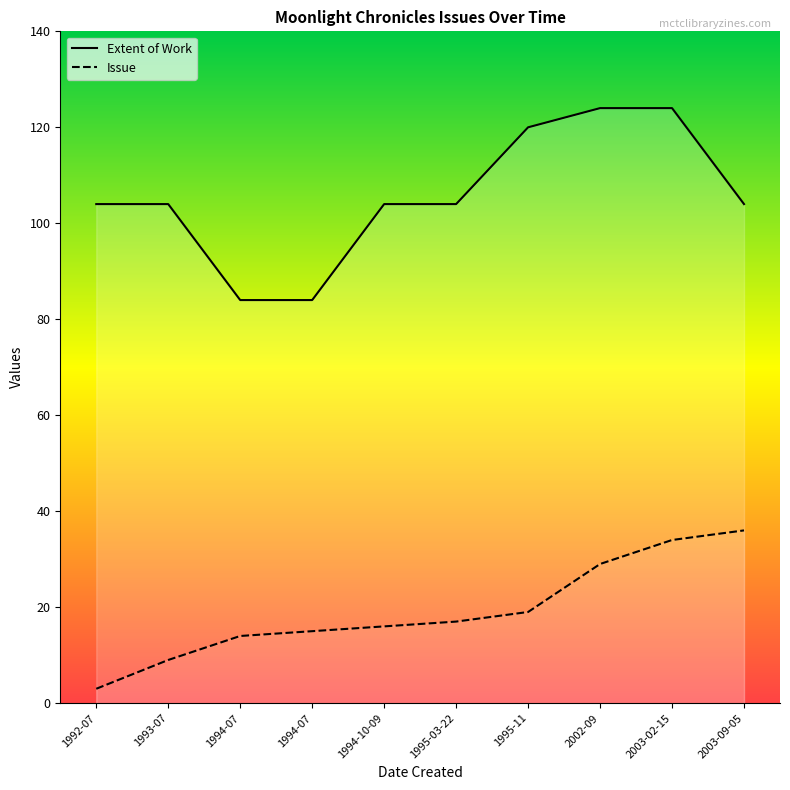

Rank the series at 1994-07 from lowest to highest value.

Issue, Extent of Work